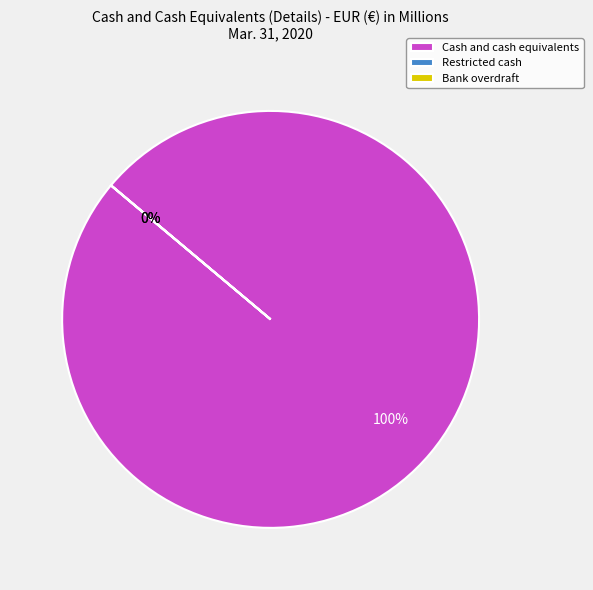

Count the number of slices in the pie.

3